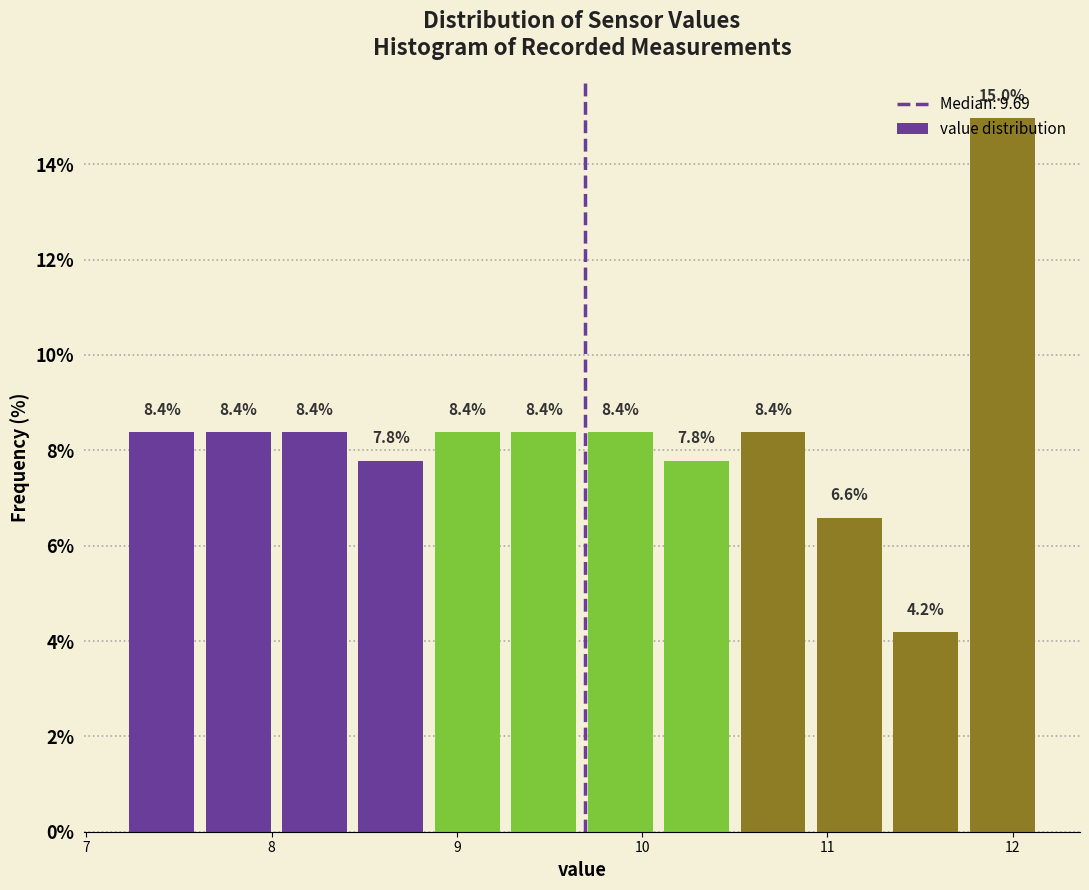

How tall is the bar that spans 10.5 to 10.9 on the x-axis? The bar edges are not printed on the chart, so give them approximately, as read against the axis.

8.4